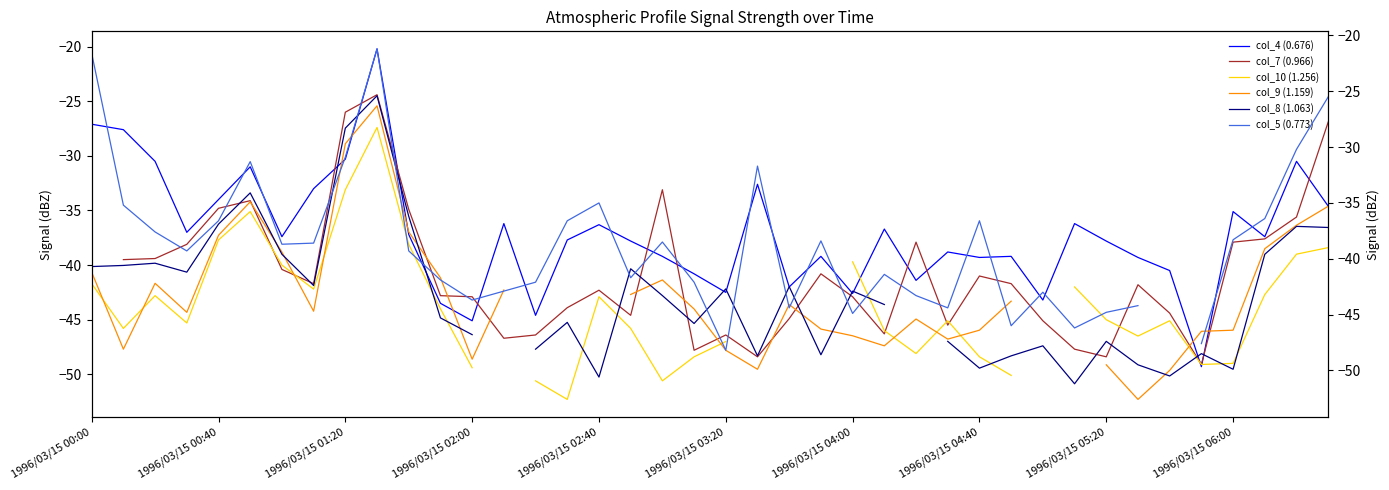

What is the minimum value for col_4 (0.676)?

-49.3